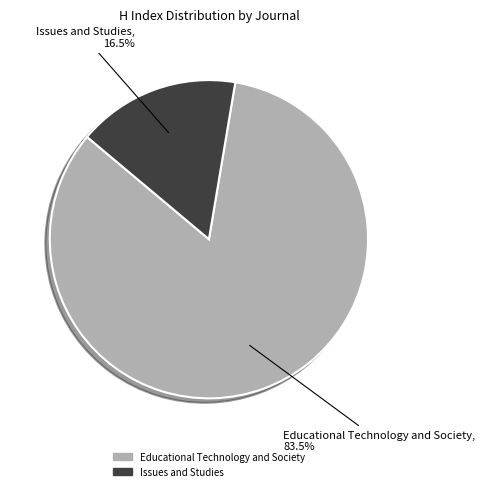

Which category has the biggest portion of the pie?

Educational Technology and Society